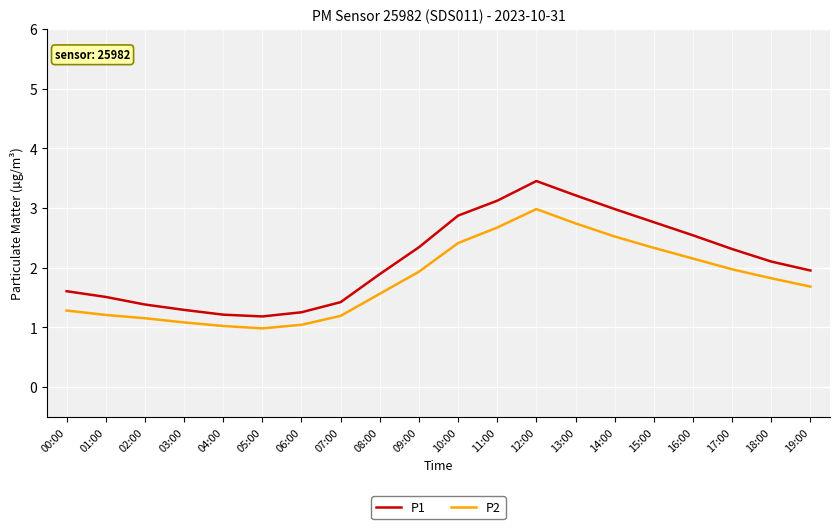

List the series in order of their peak value, lowest first.

P2, P1